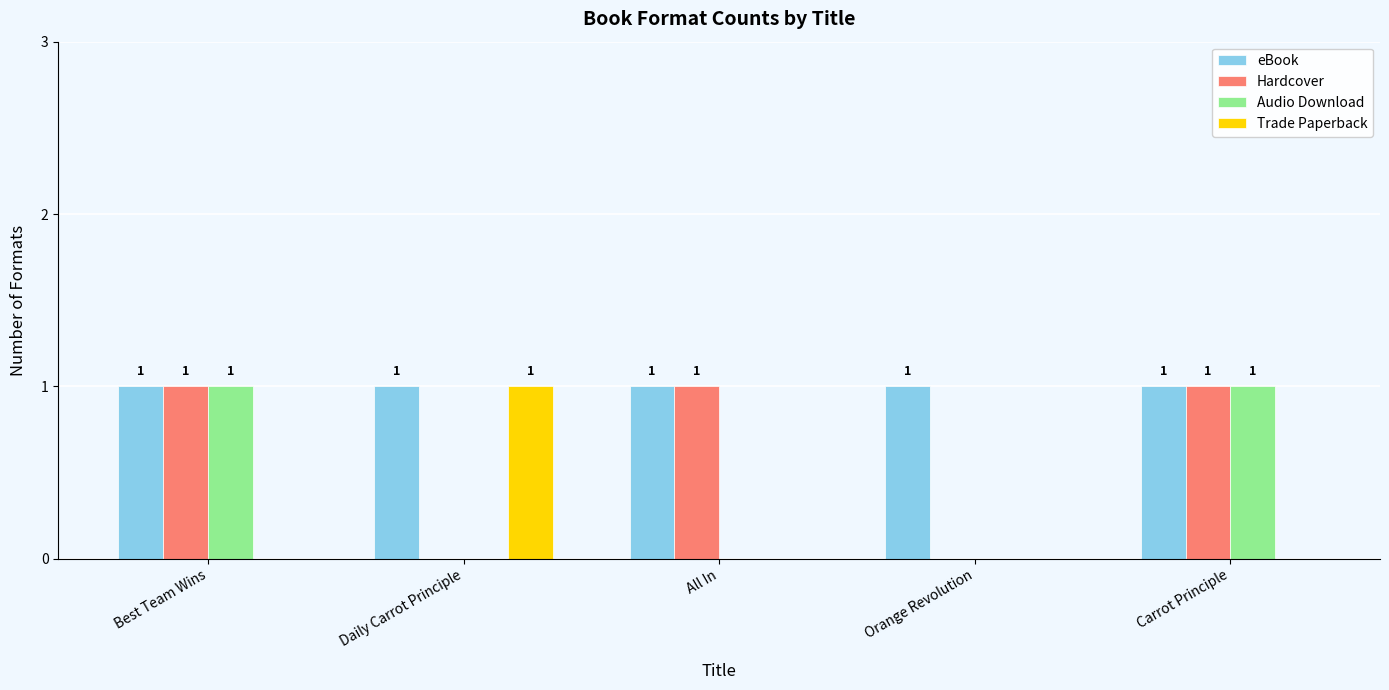

Reading left to right, list all the values displayed in this chart.

eBook: 1	1	1	1	1
Hardcover: 1	0	1	0	1
Audio Download: 1	0	0	0	1
Trade Paperback: 0	1	0	0	0